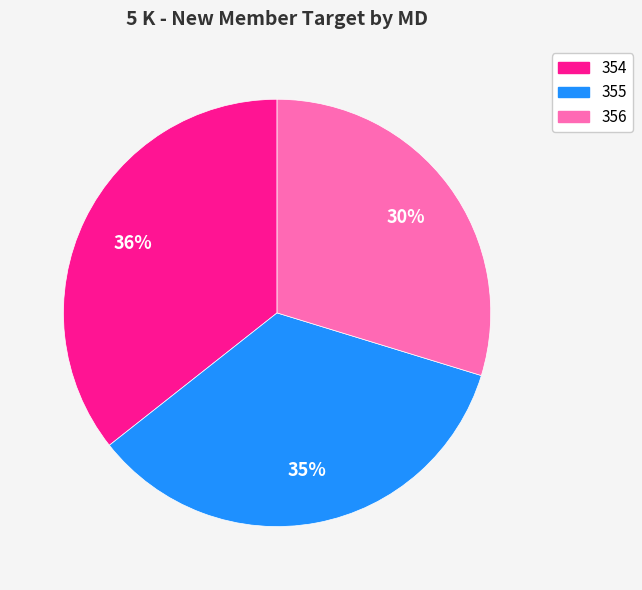

What percentage is the 356 slice, to the nearest percent?

30%